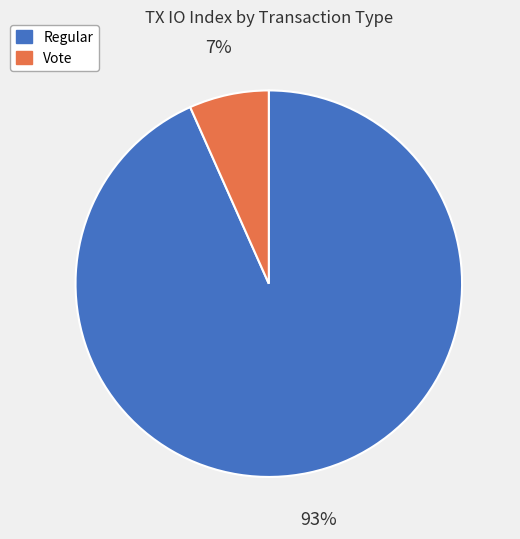

To the nearest percent, what is the average slice percentage?

50%